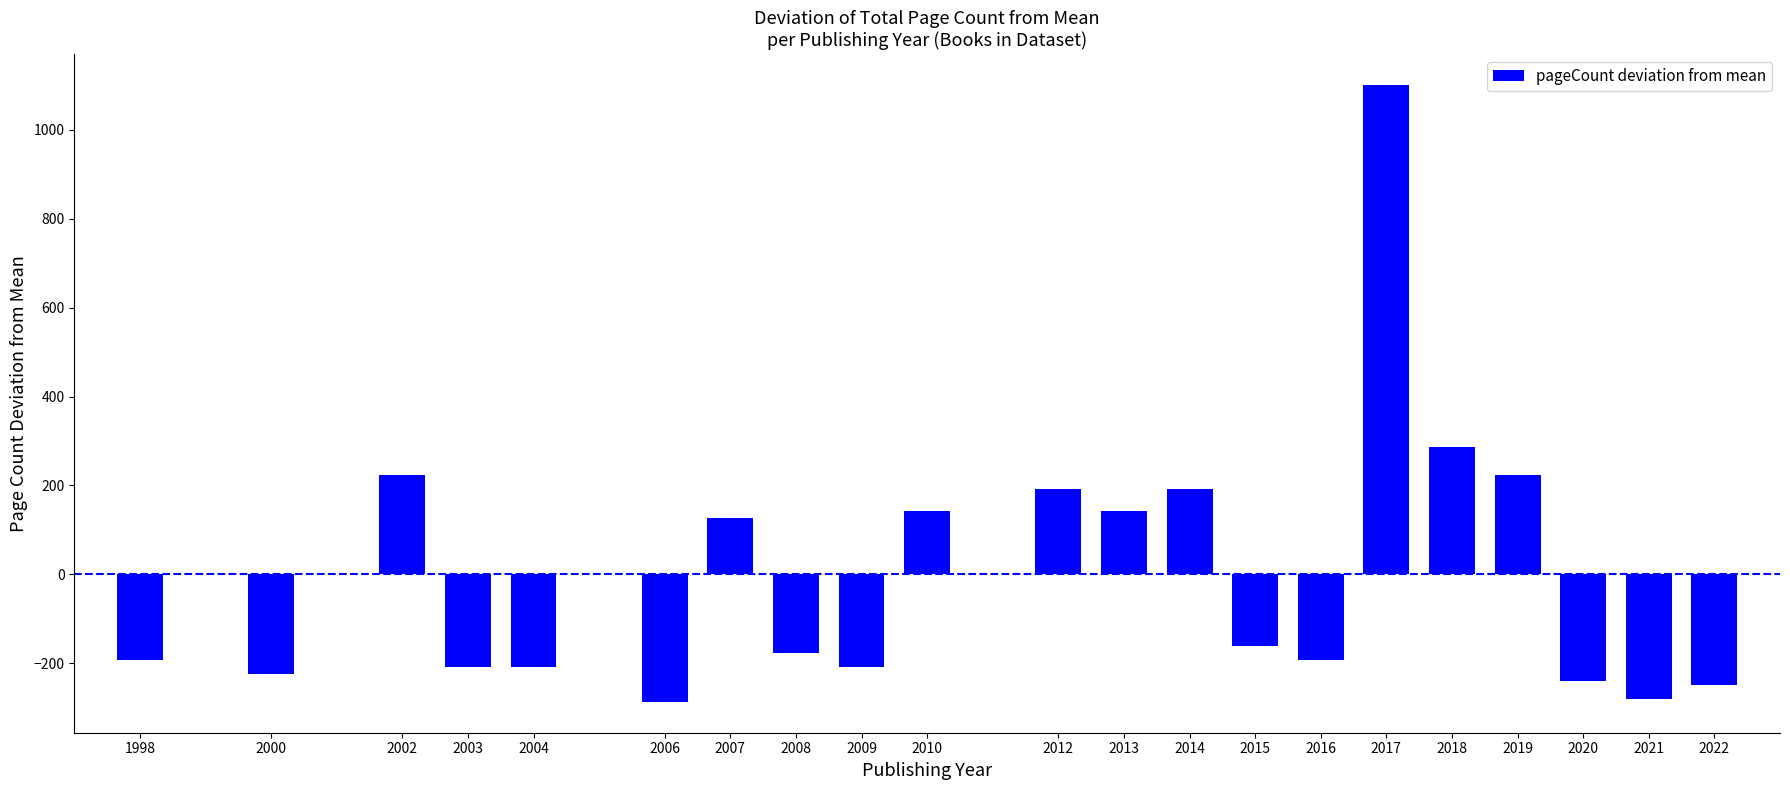

How many distinct data groups are displayed?

1